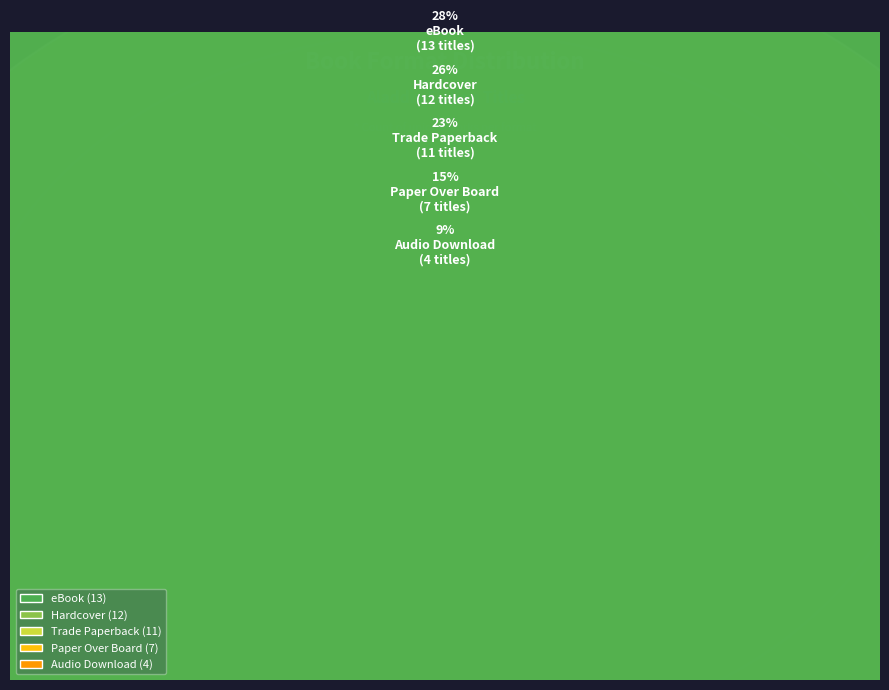

What percentage is the Hardcover slice, to the nearest percent?

26%